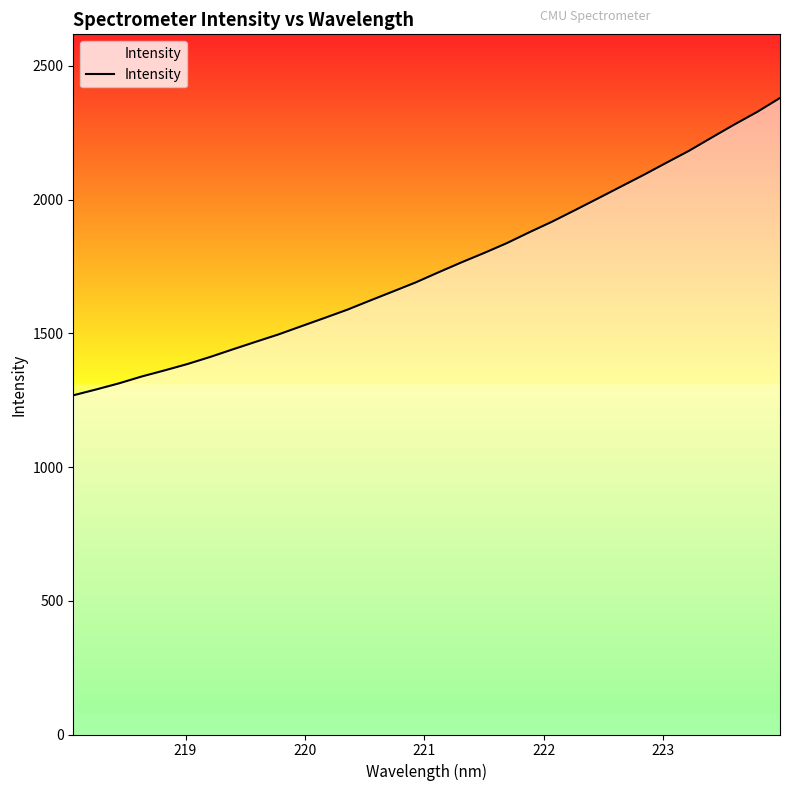

What is the greatest value displayed?

2379.9